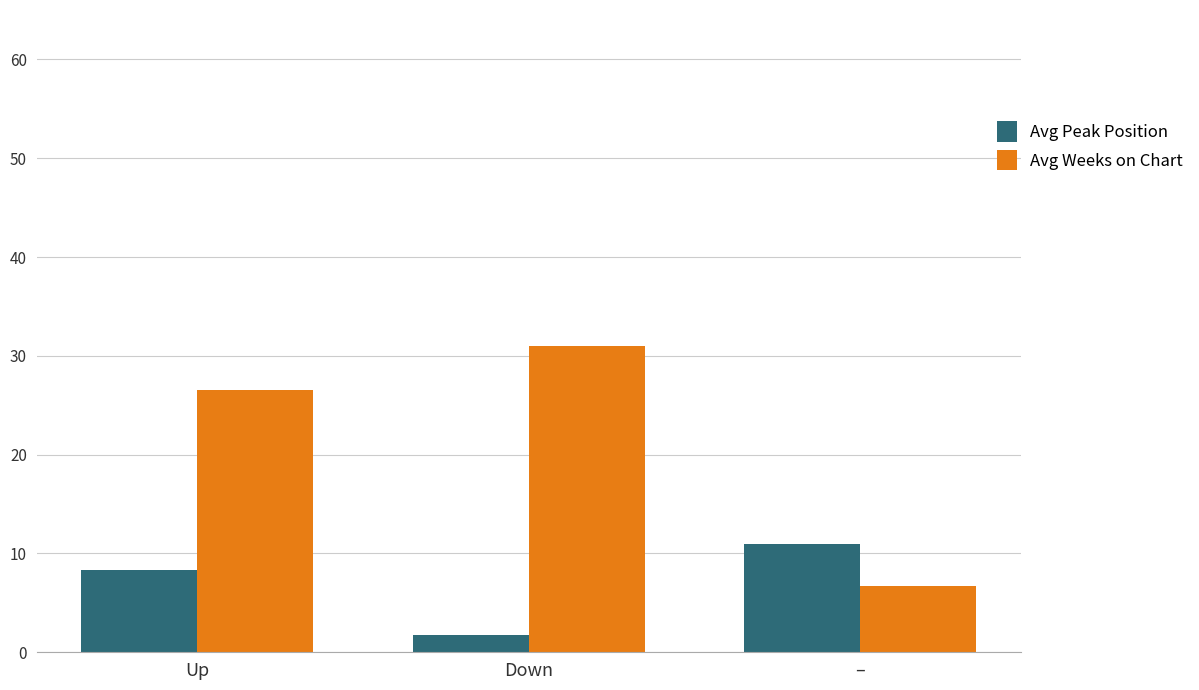

How many bars are there in each group?

2